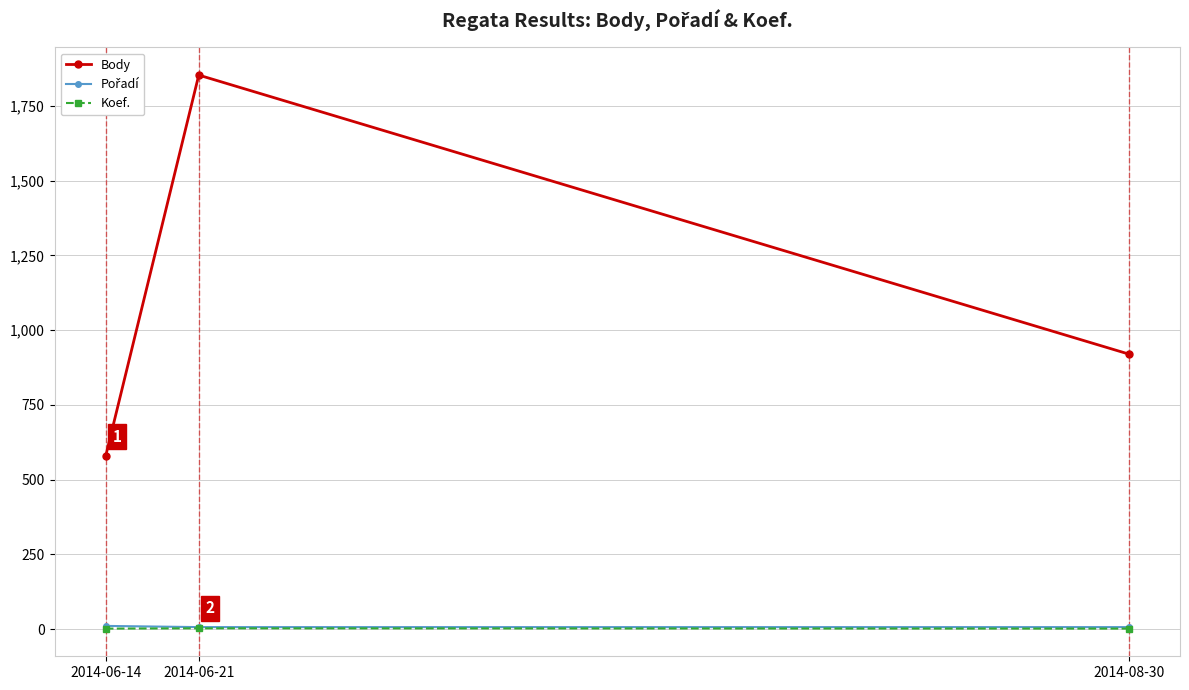

At which label is Body closest to 1216?

2014-08-30